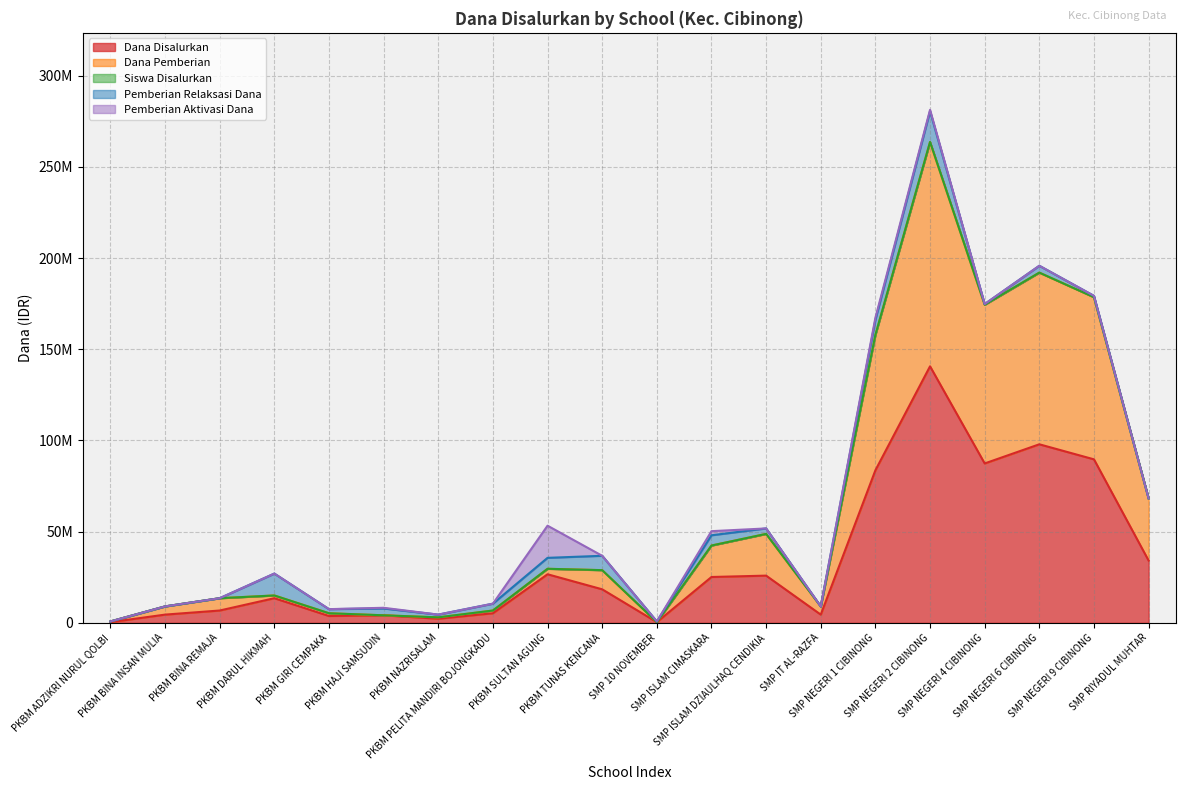

True or false: Siswa Disalurkan has a value of 6400147 at PKBM DARUL HIKMAH.

False